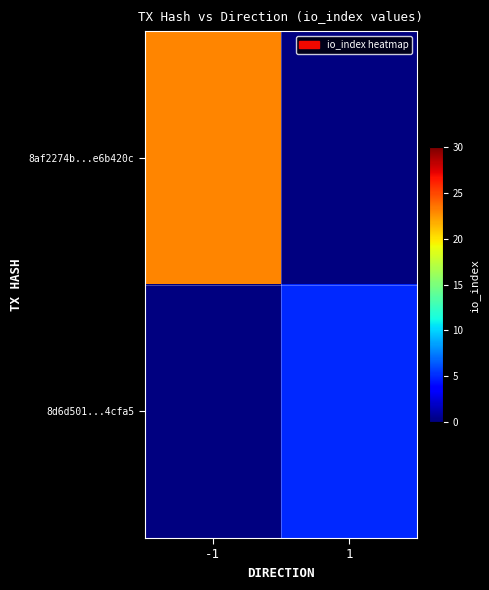

Which has a higher value, 1 or -1?

-1